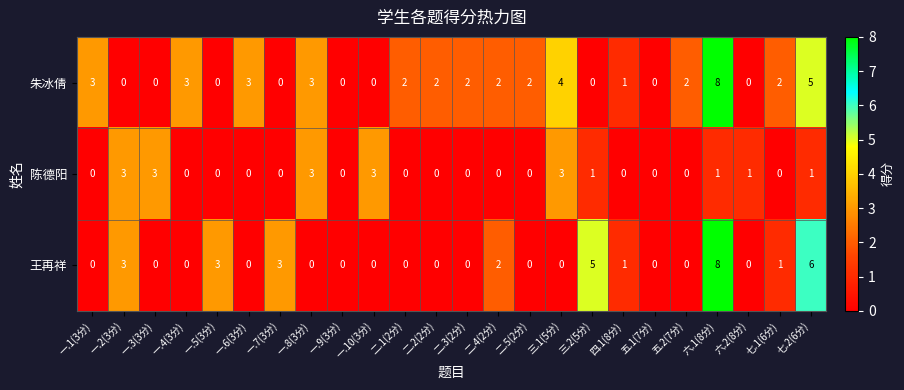

What is the maximum value for 朱冰倩?

8